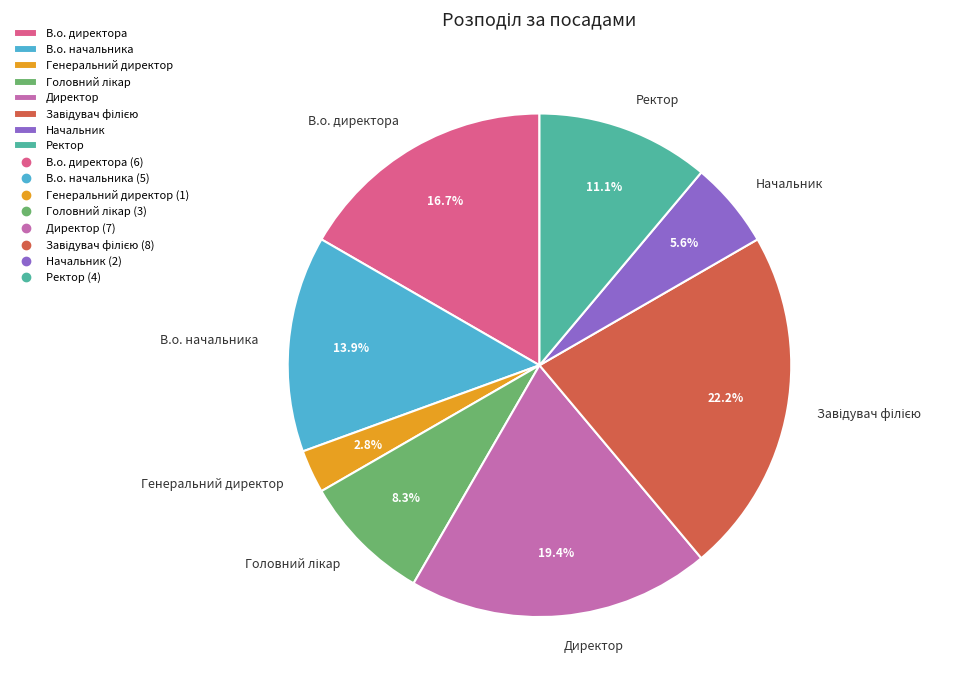

To the nearest percent, what is the average slice percentage?

12%